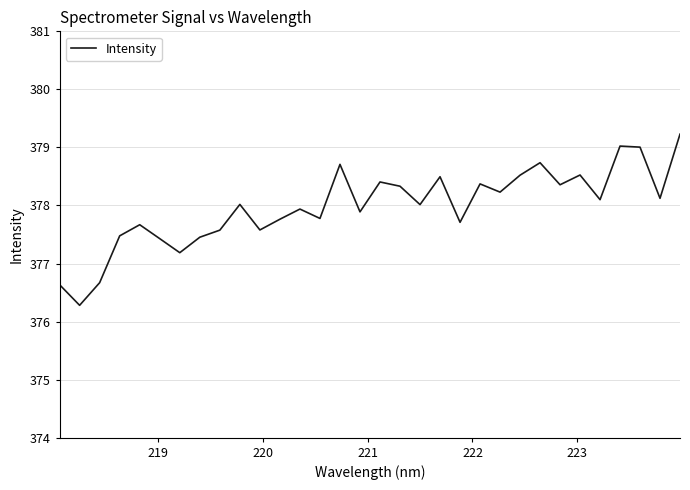

What is the sum of all values?

12095.2